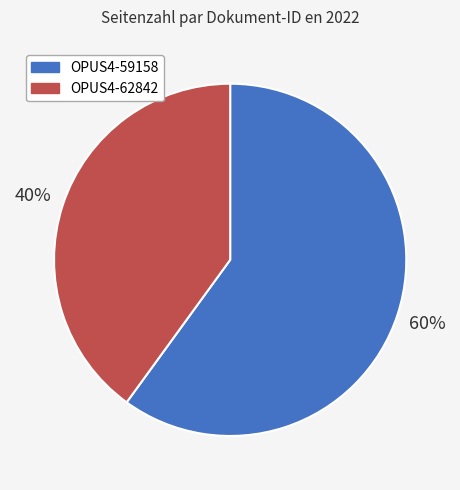

Do OPUS4-62842 and OPUS4-59158 together represent more than half of the pie?

Yes